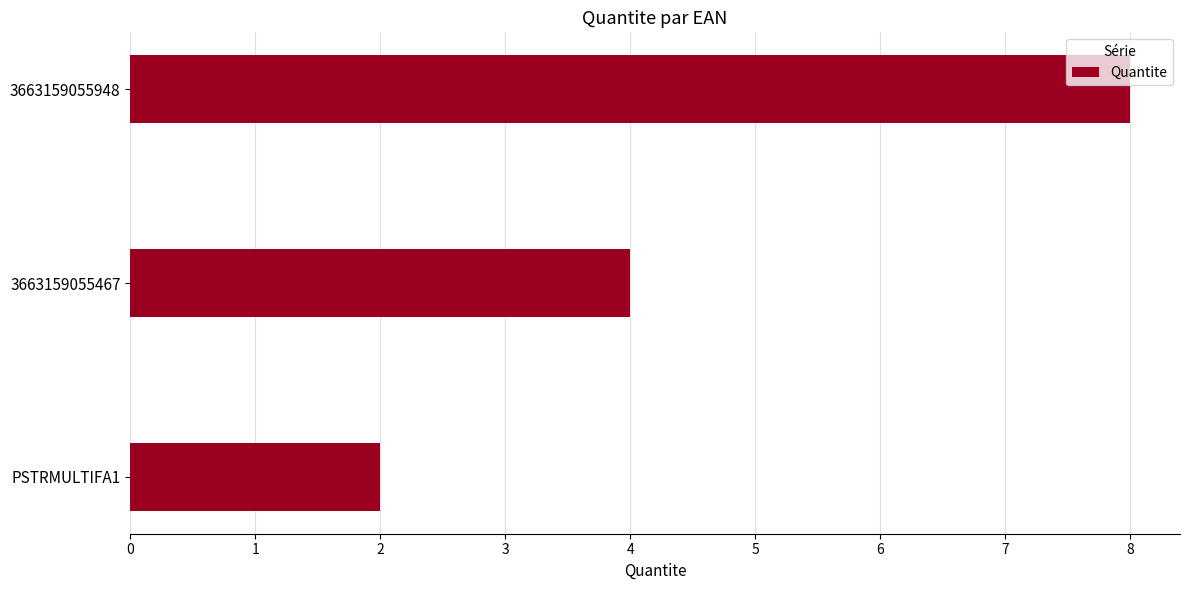

How many data points are less than 4?

1